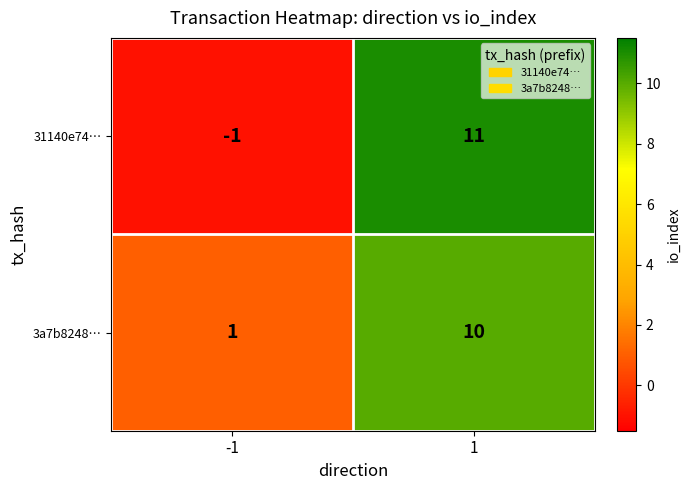

Which series has the largest total across all categories?

3a7b8248…